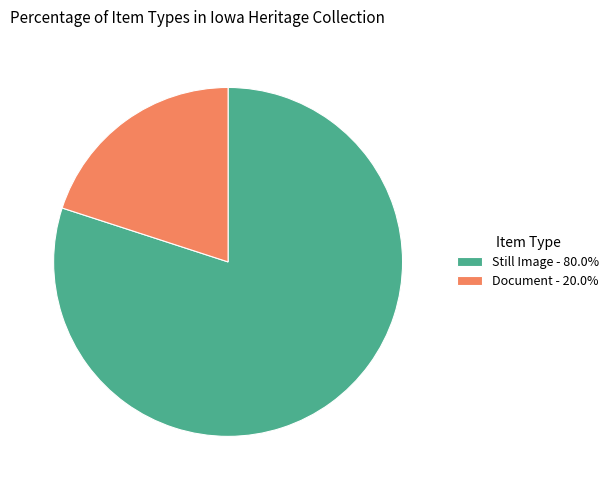

Does Still Image - 80.0% represent more than half of the total?

Yes